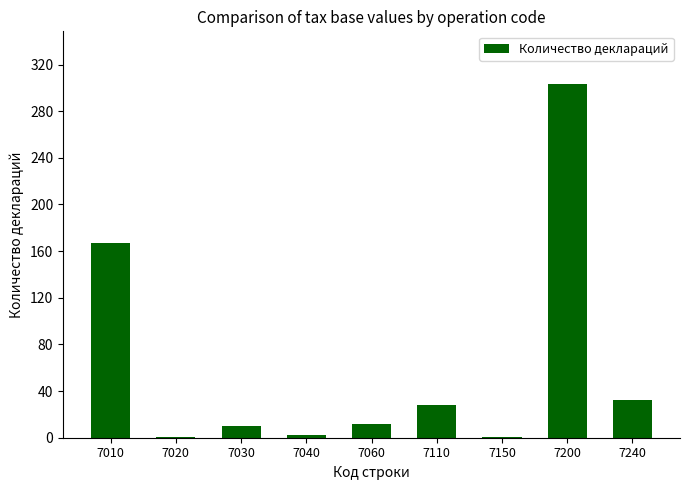

At which label does the data first exceed 12?

7010